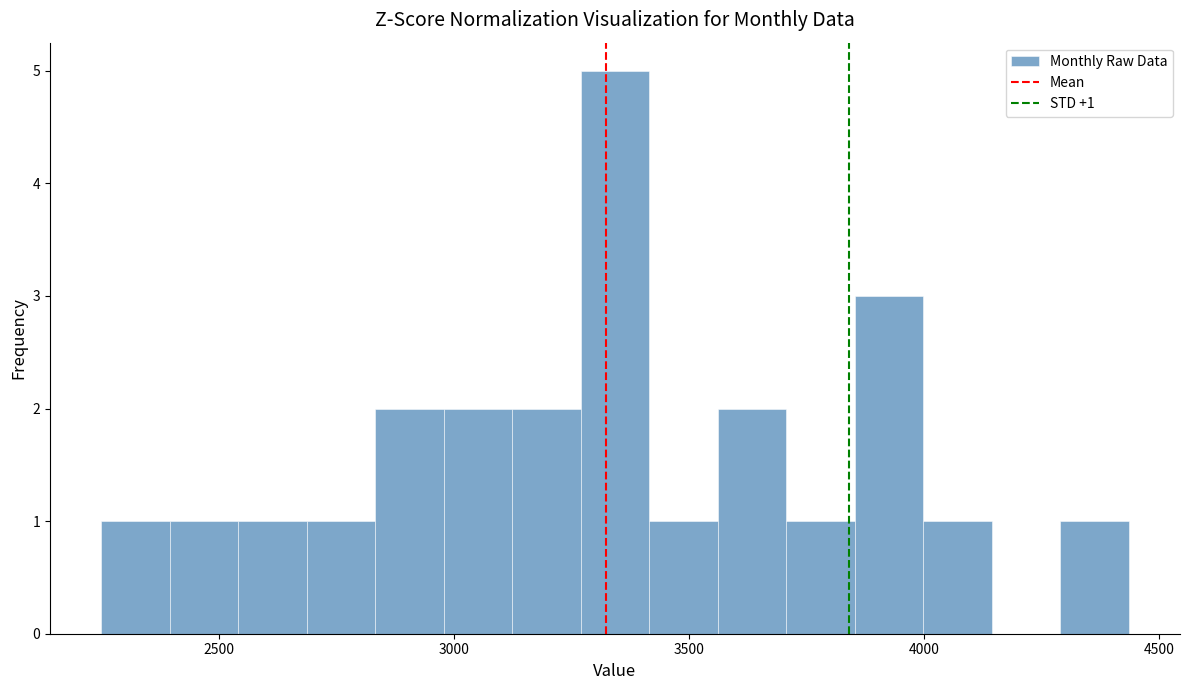

Read against the x-axis, roughly where is the centre of the tallest bar?

3350